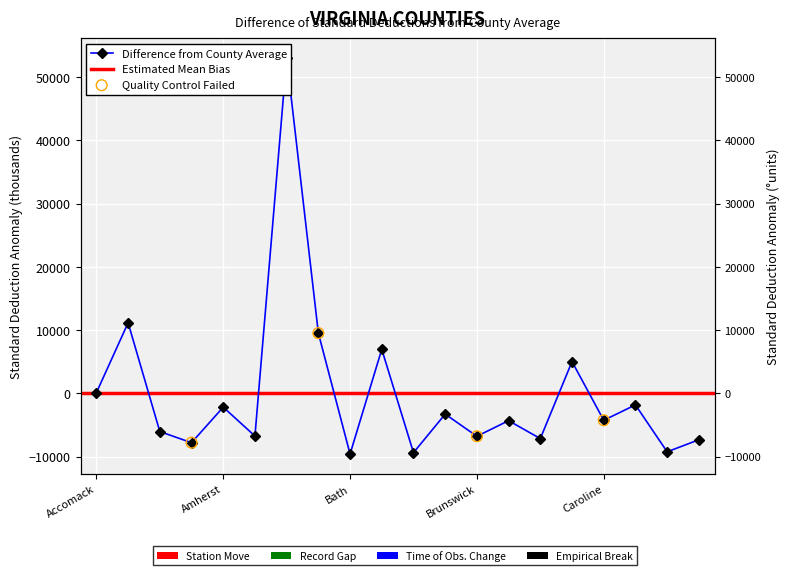

What is the ratio of the value at Albemarle to the value at Arlington?

0.2